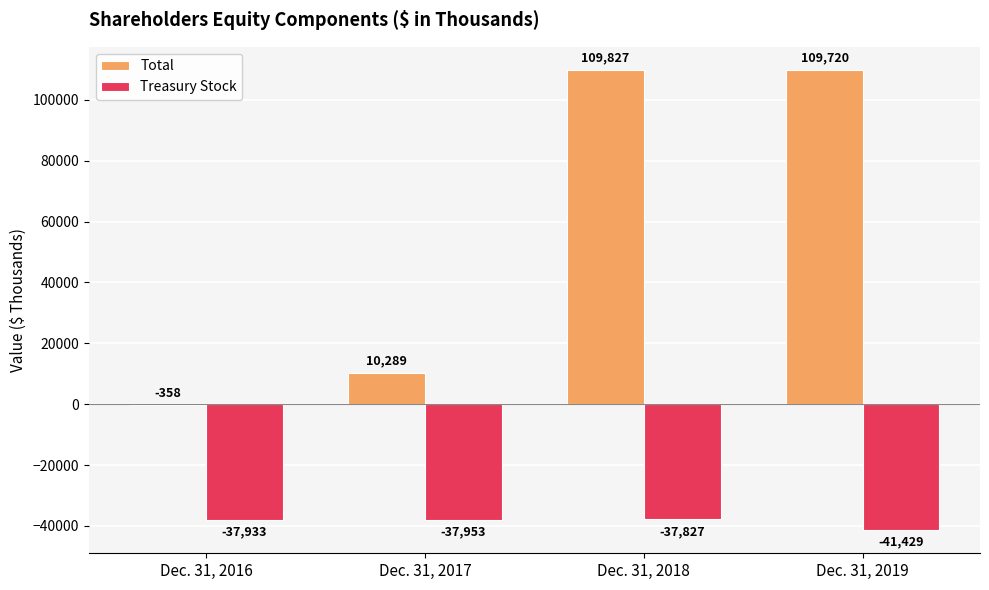

Which series has the largest total across all categories?

Total